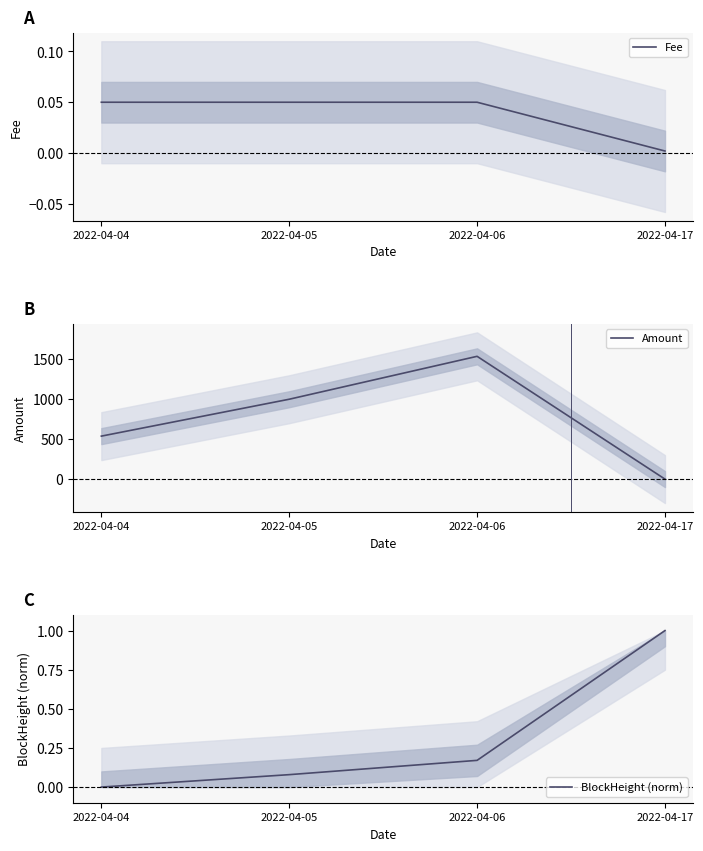

What is the greatest value displayed?

1537.0